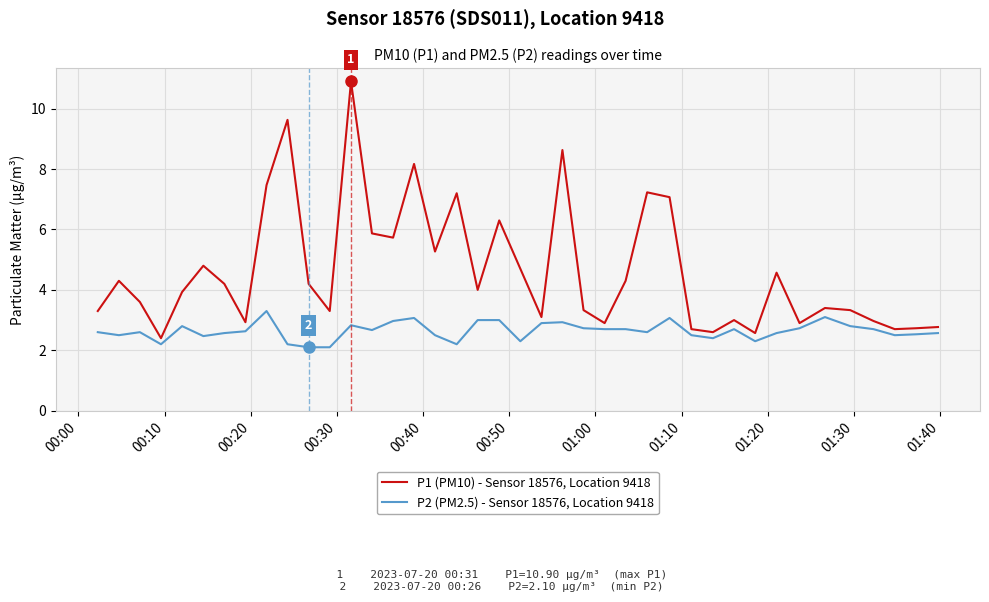

Rank the series by their maximum value, from highest to lowest.

P1 (PM10) - Sensor 18576, Location 9418, P2 (PM2.5) - Sensor 18576, Location 9418